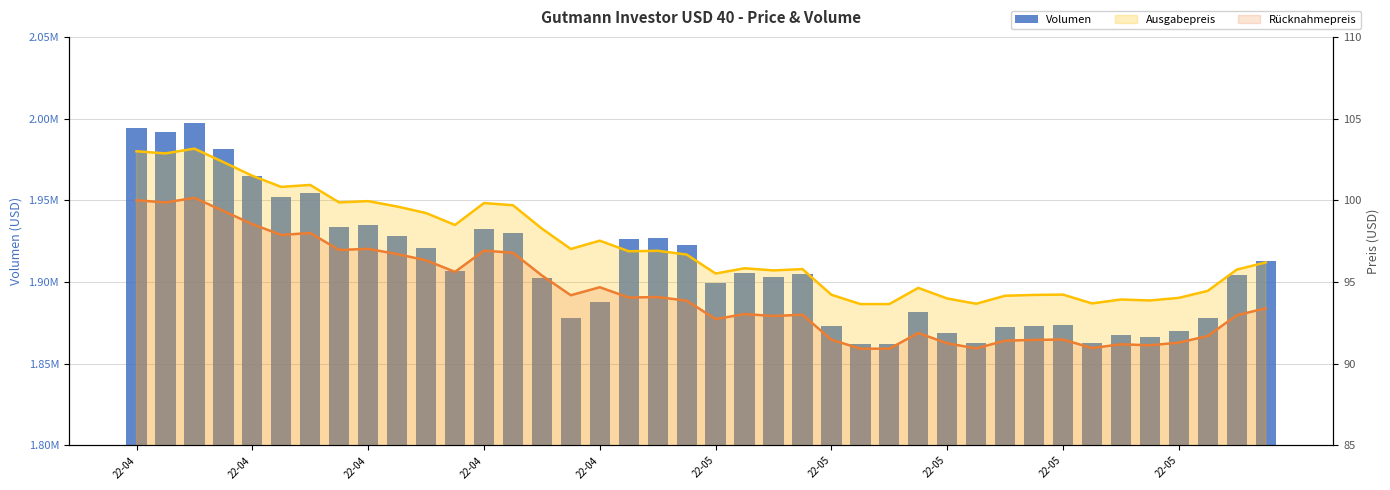

Which category has the lowest value in the Rücknahmepreis series?

25